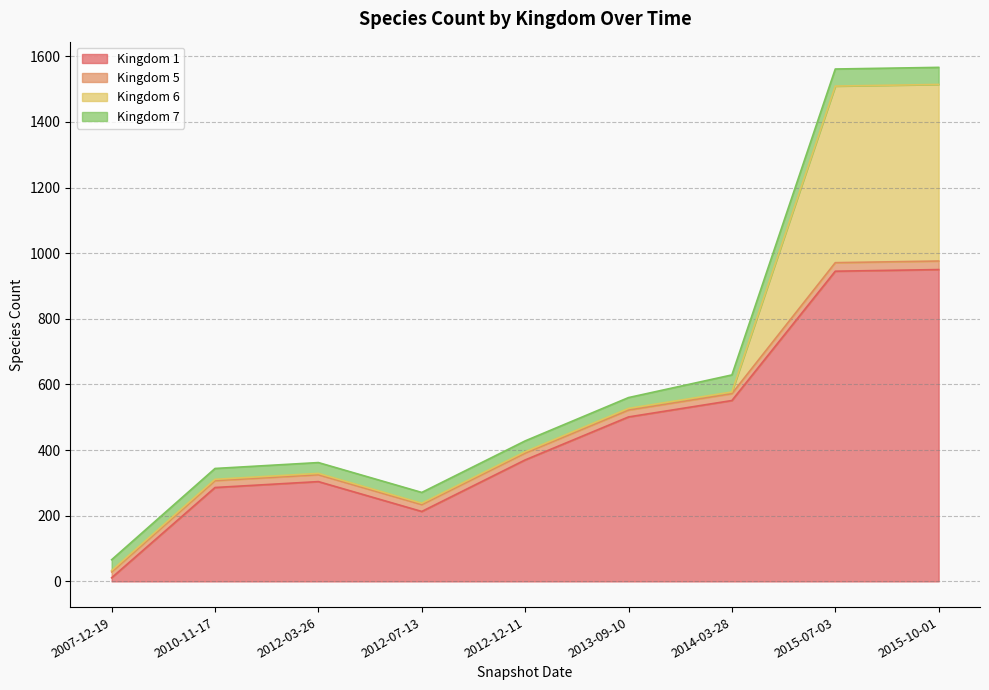

Does the chart display data point markers on the line(s)?

No